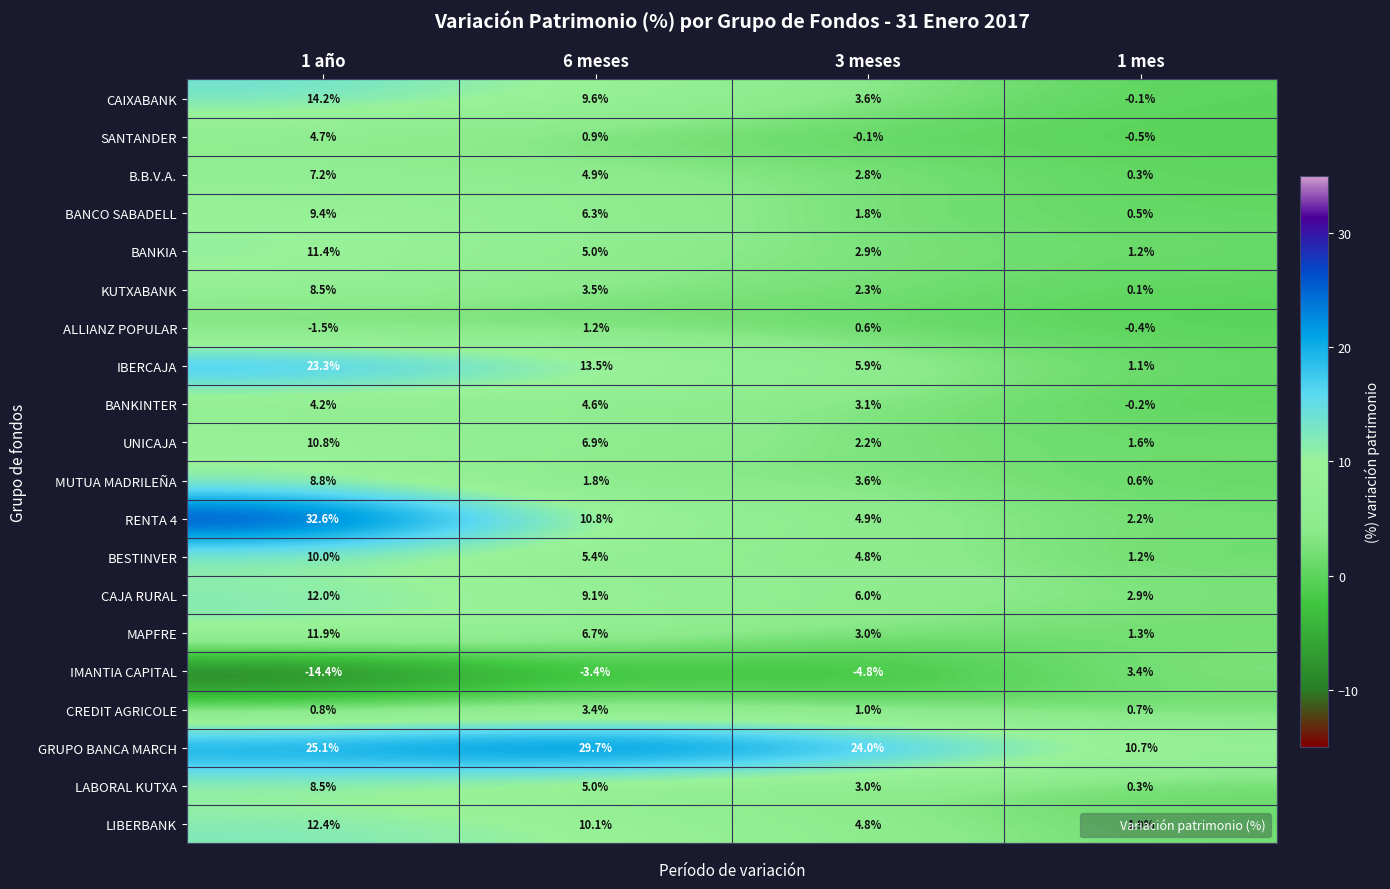

What is the lowest value of the LIBERBANK series?

1.9